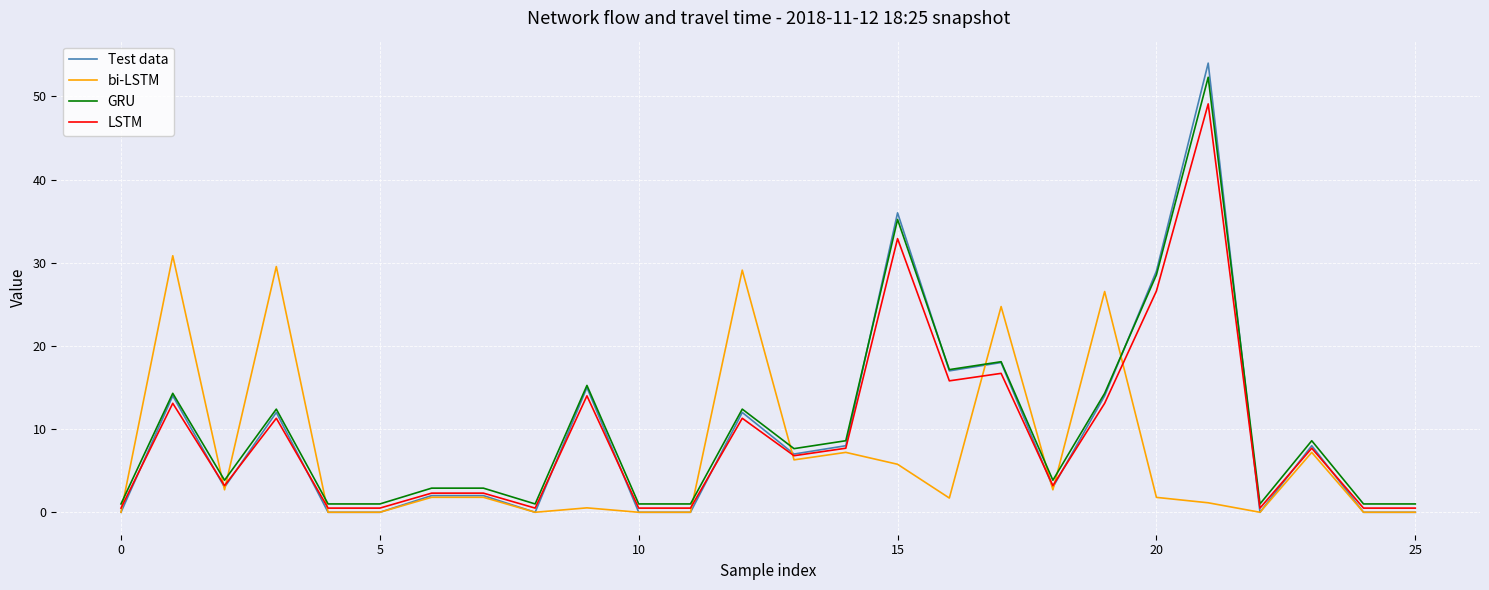

Which series has the largest range (max minus min)?

Test data